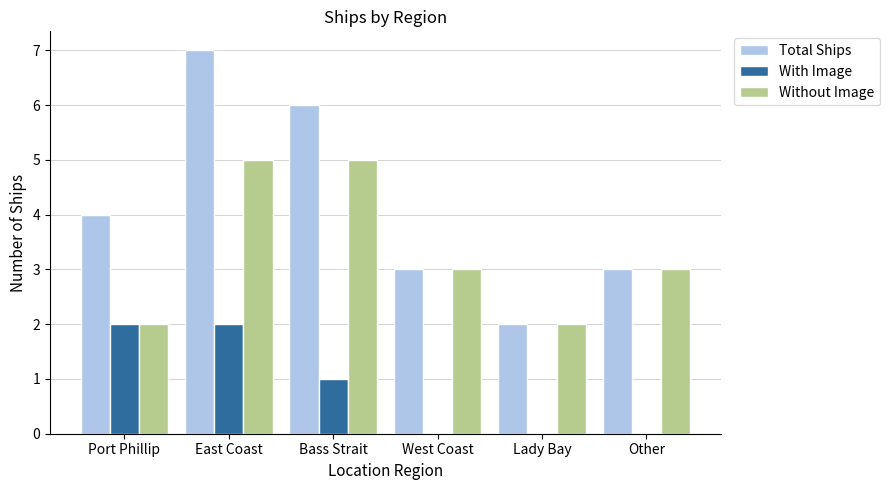

At which category is the sum across all series the highest?

East Coast